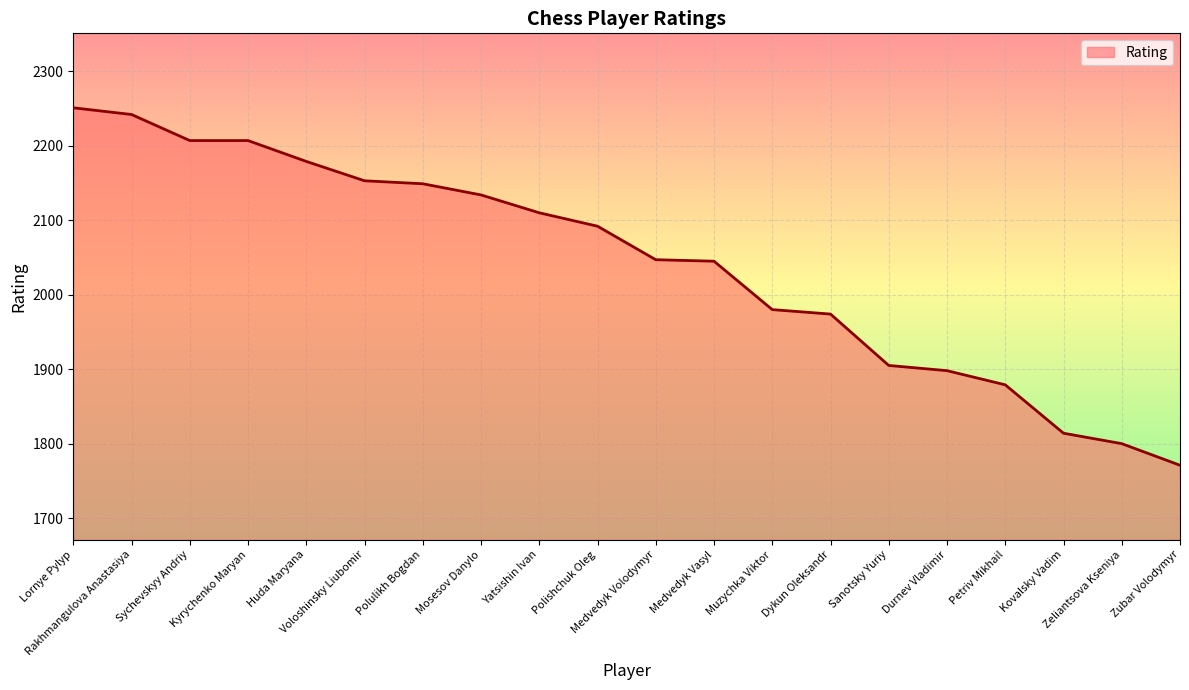

Is it true that the value at Polishchuk Oleg is 3005?

False